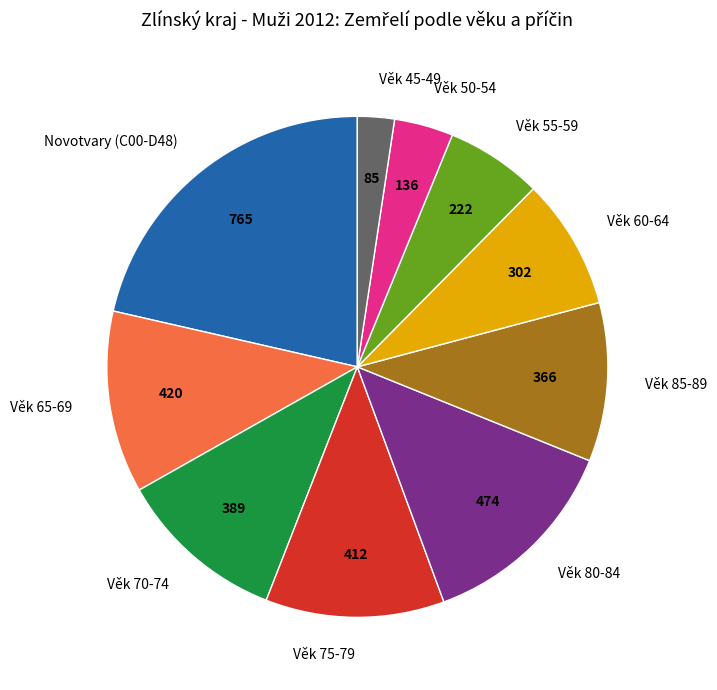

True or false: Novotvary (C00-D48) accounts for 34% of the total.

False